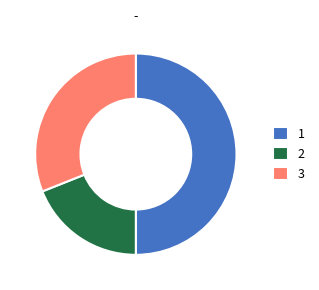

Which slice is the smallest?

2